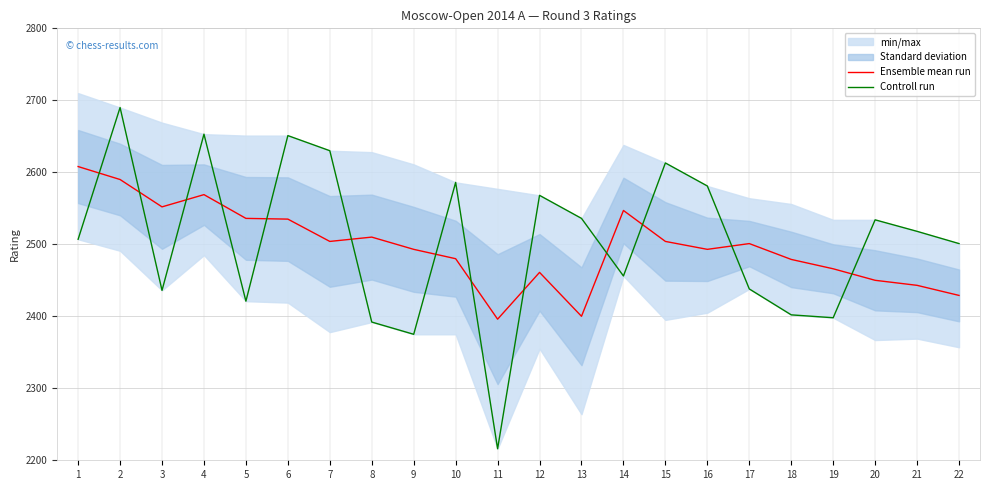

What is the sum of all Ensemble mean run values?

54946